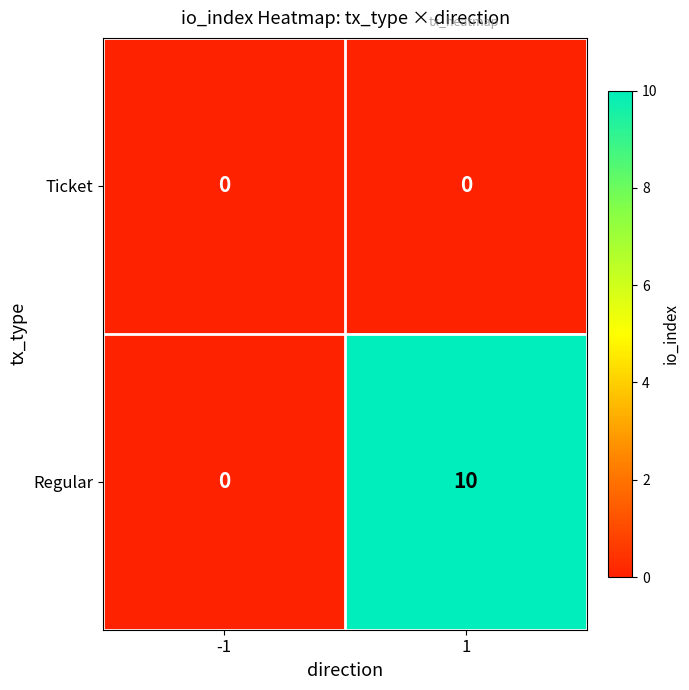

Between -1 and 1, which series saw the biggest shift?

Regular